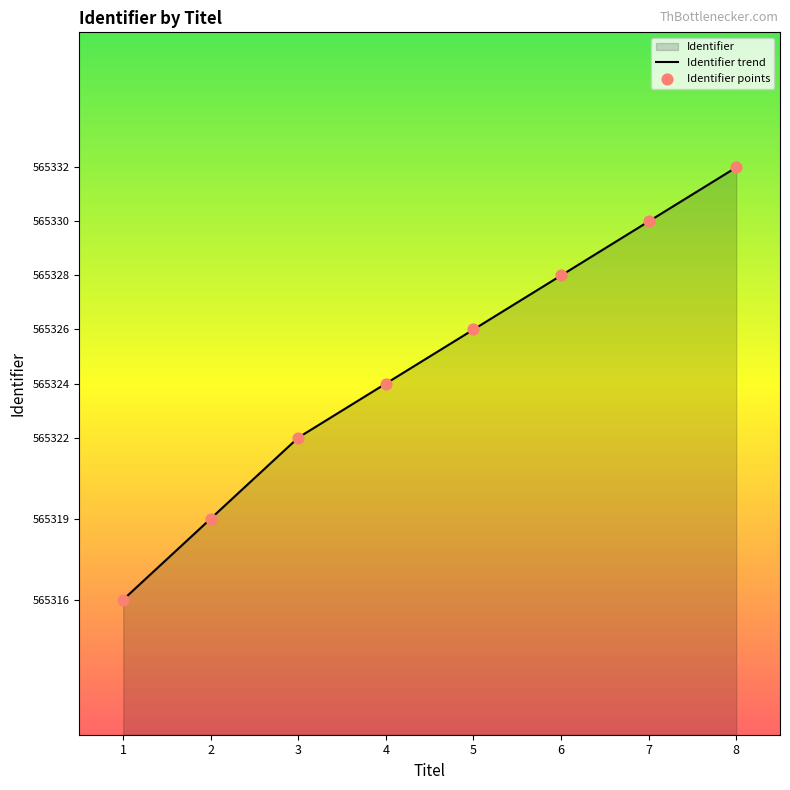

Which series reaches the maximum Y coordinate?

Identifier trend